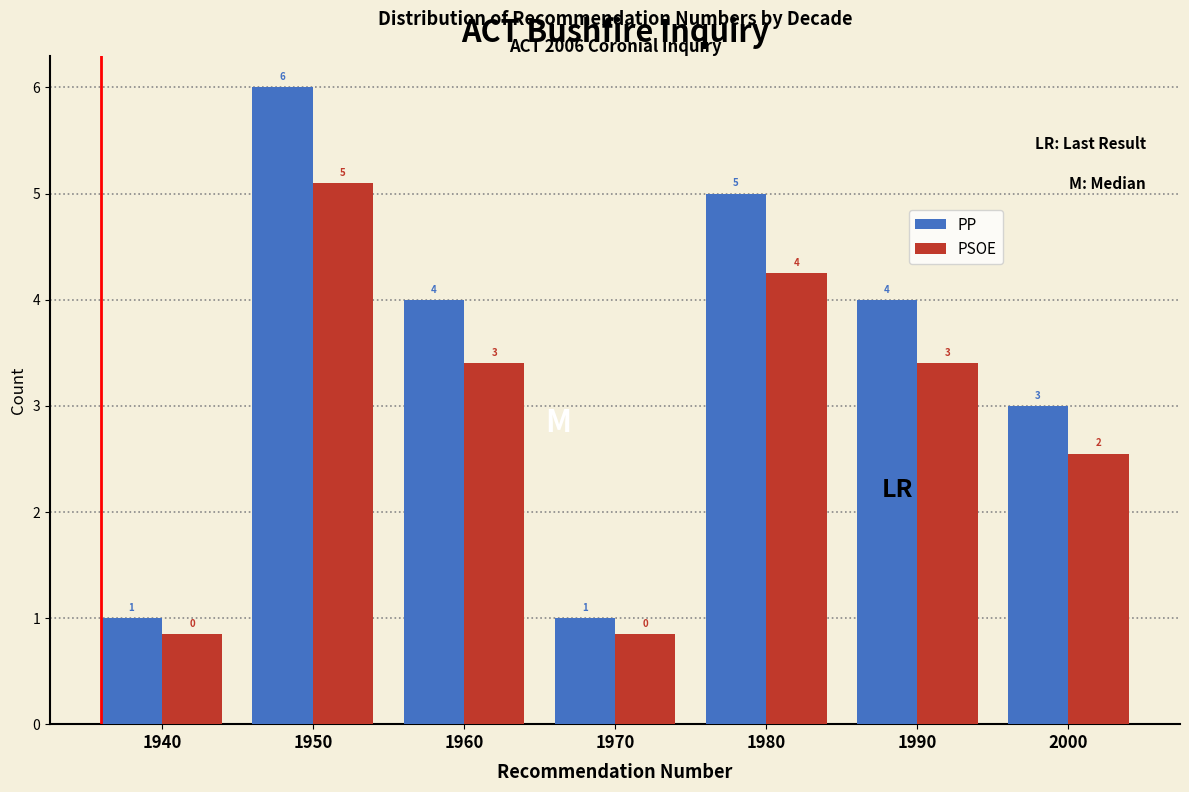

List the series in order of their peak value, highest first.

PP, PSOE